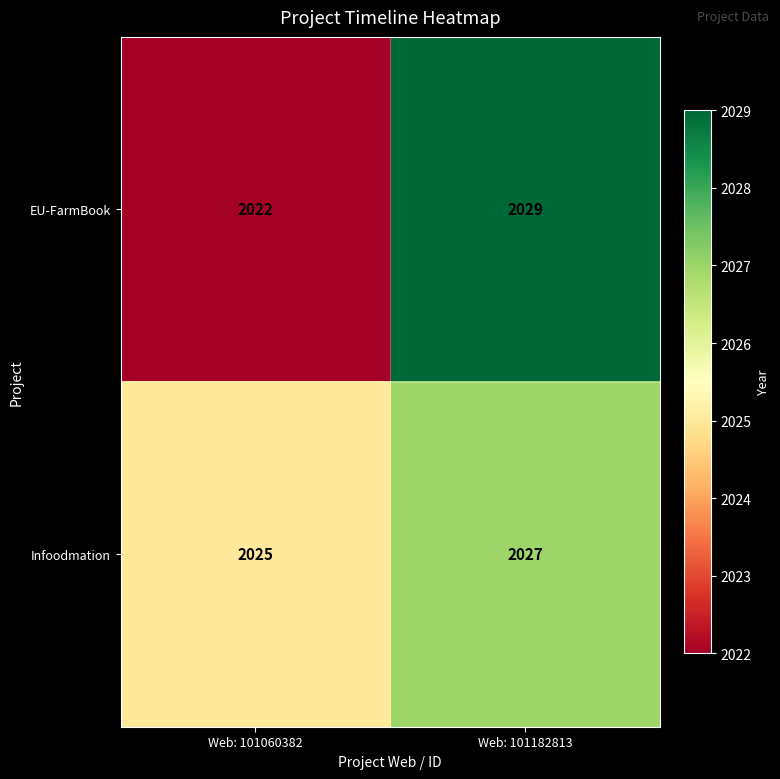

Which series has the widest spread of values?

EU-FarmBook